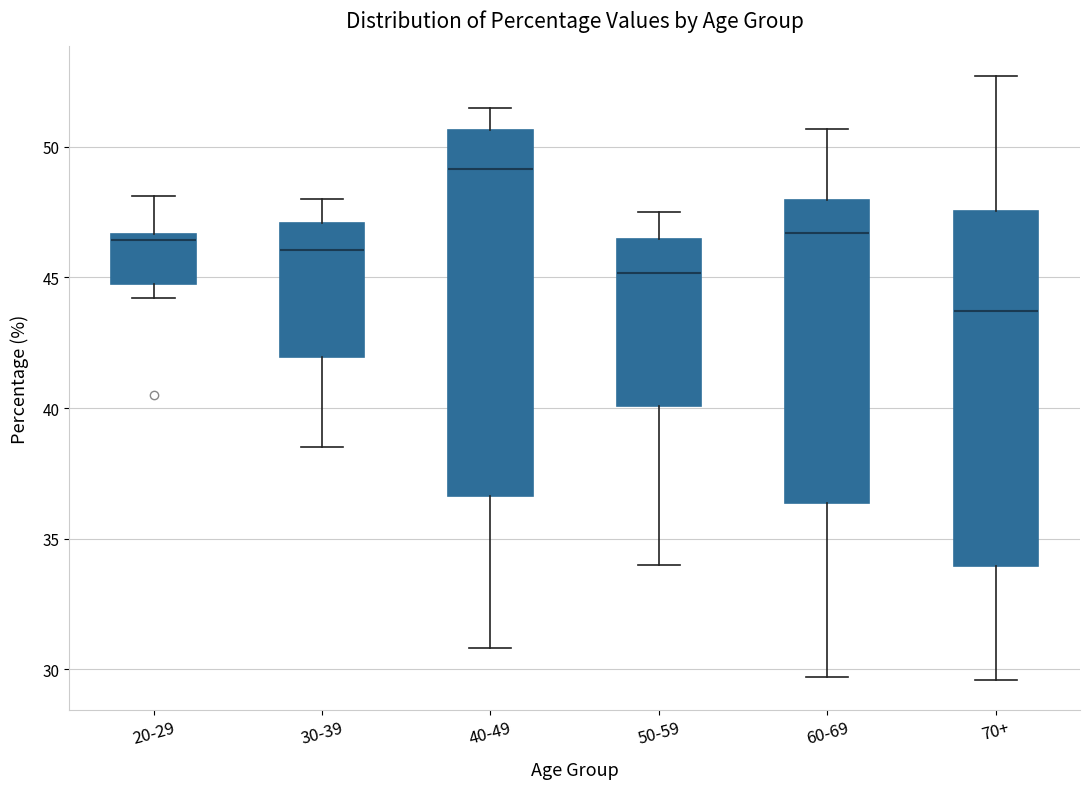

Reading left to right, transcribe this box plot: for each box, give where its median line is, the range the box spans, and where its two whiskers end, as read against the y-axis. The values are not printed on the chart, so give them approximately, as read against the axis.

20-29: median 46.5 (just below the box's upper edge), box 45.0 to 46.5, whiskers 44.0 to 48.0
30-39: median 46.0, box 42.0 to 47.0, whiskers 38.5 to 48.0
40-49: median 49.0, box 36.5 to 50.5, whiskers 31.0 to 51.5
50-59: median 45.0, box 40.0 to 46.5, whiskers 34.0 to 47.5
60-69: median 46.5, box 36.5 to 48.0, whiskers 29.5 to 50.5
70+: median 43.5, box 34.0 to 47.5, whiskers 29.5 to 52.5